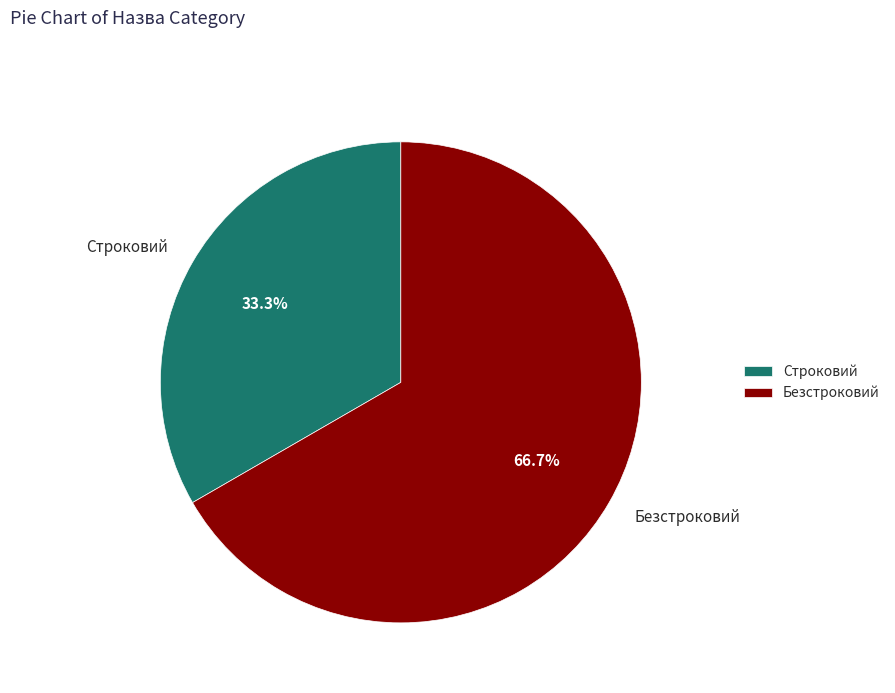

To the nearest percent, what percentage of the pie is Строковий?

33%